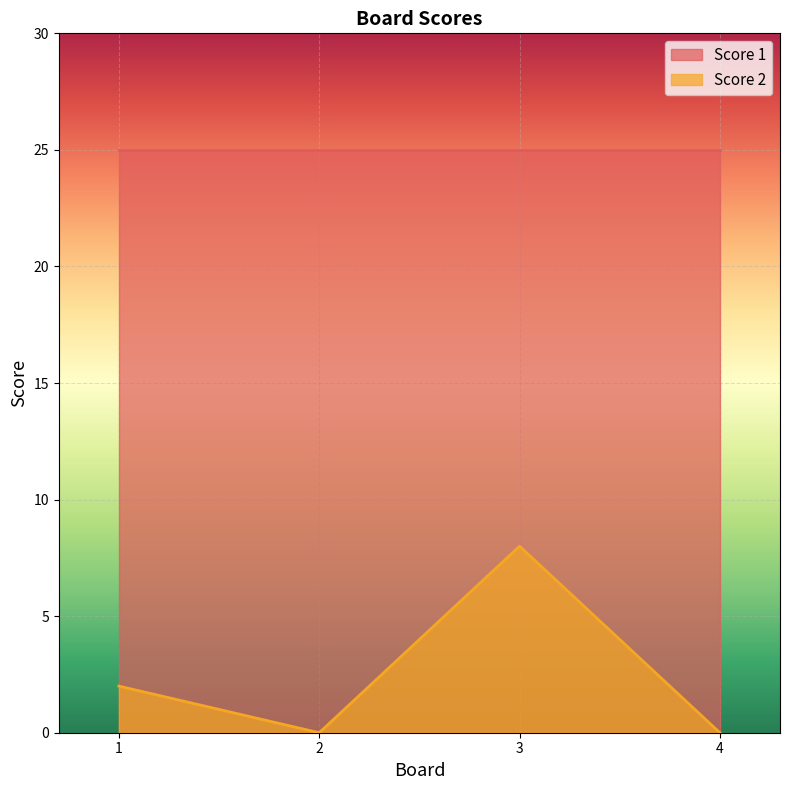

Which has a higher value, 4 or 1?

1